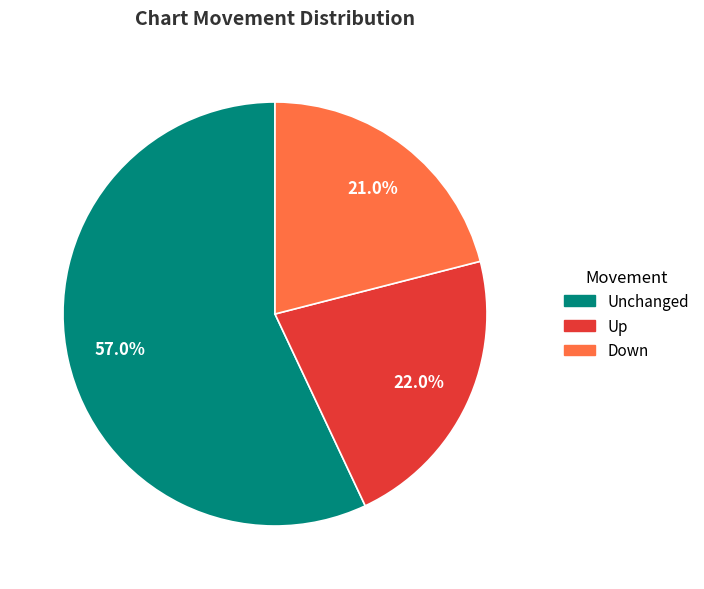

Is there any slice that represents more than half of the pie?

Yes